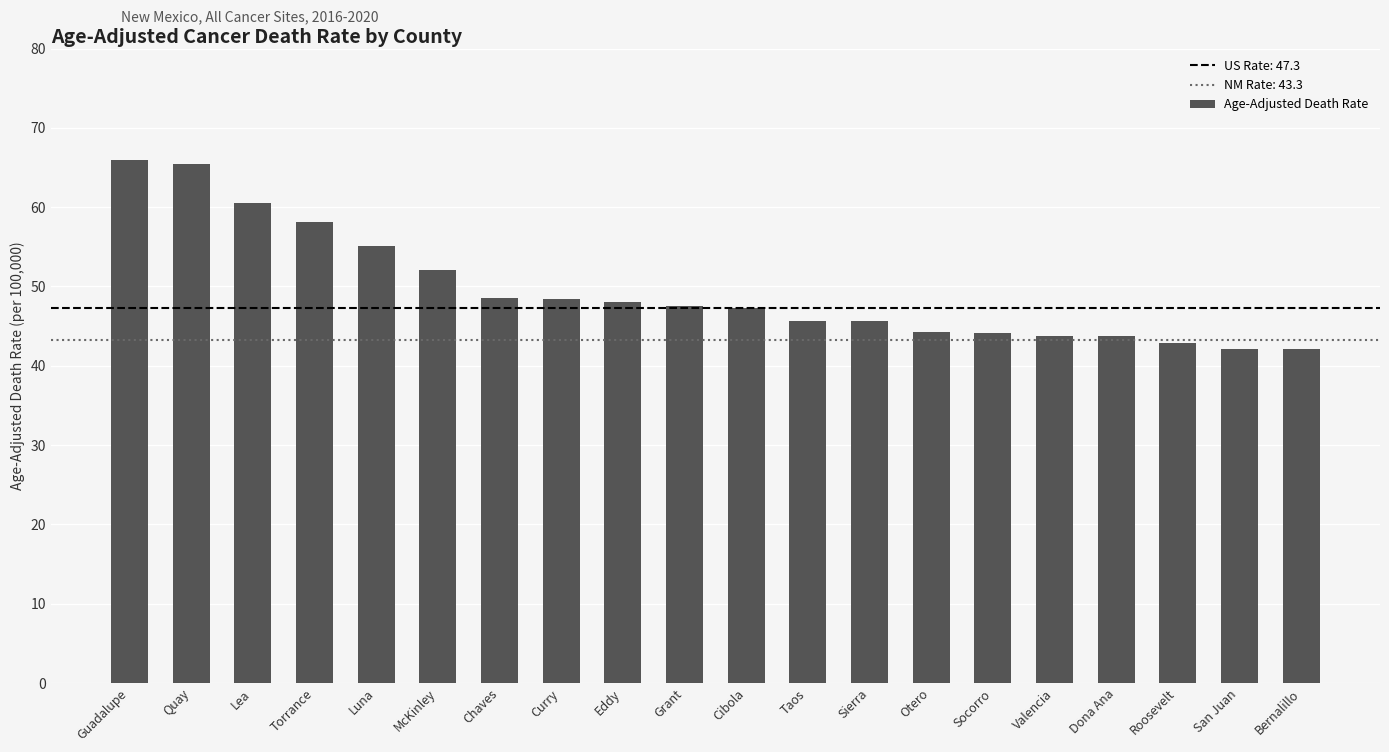

What is the sum of the values at Dona Ana and Quay?

109.2